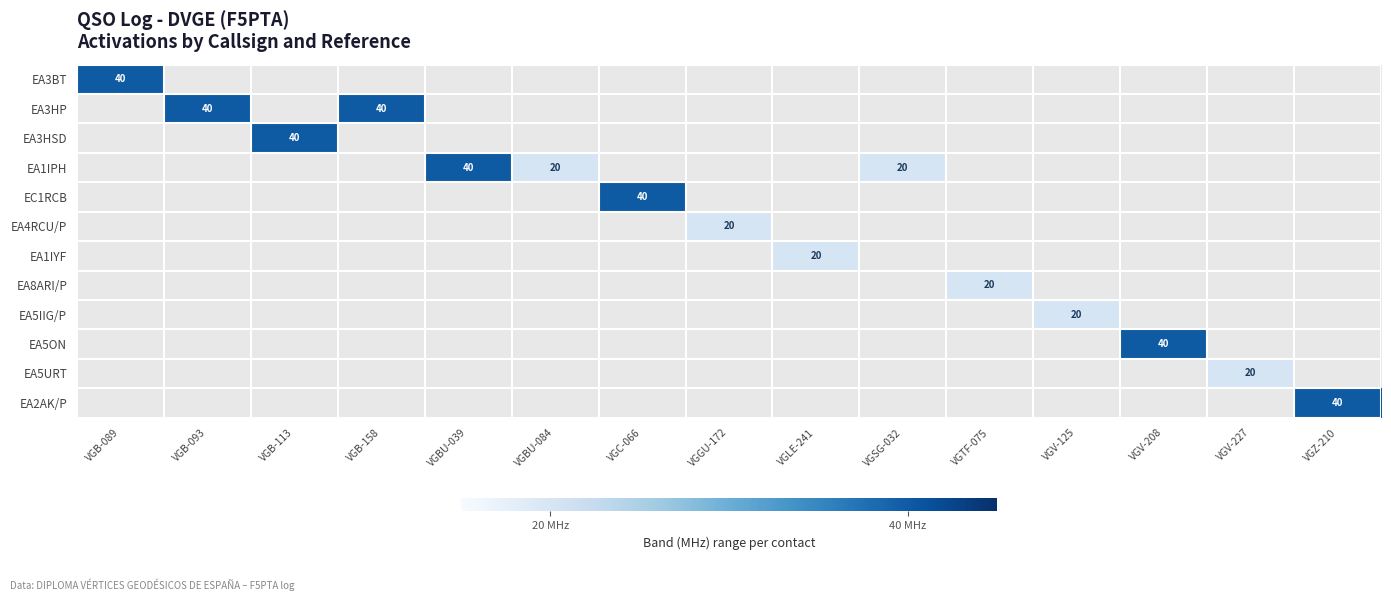

The EA3HP series shows 12 at VGB-158. True or false?

False